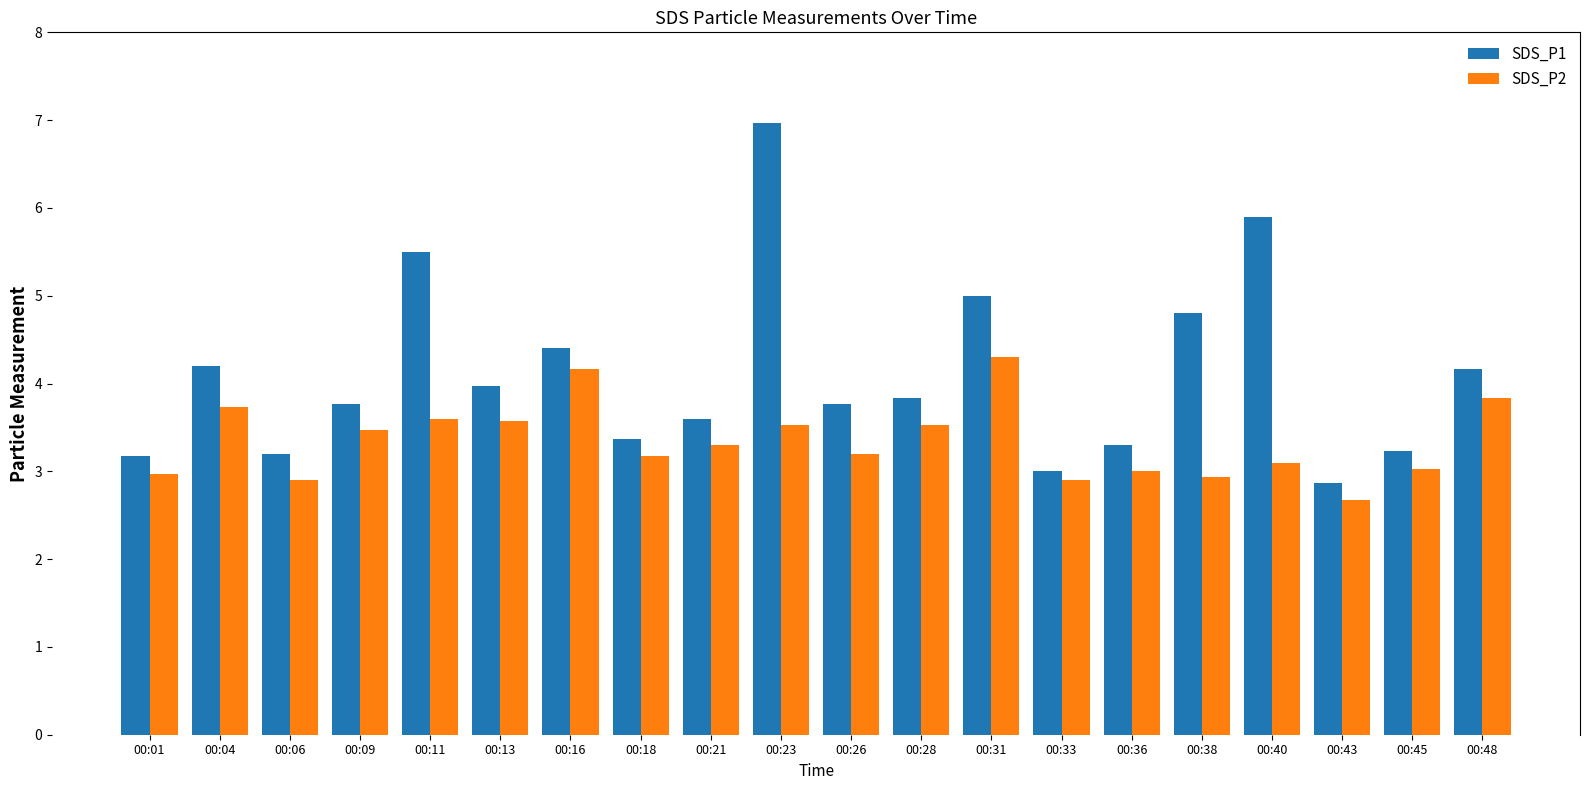

What is the spread (max minus min) of values at 00:26?

0.6